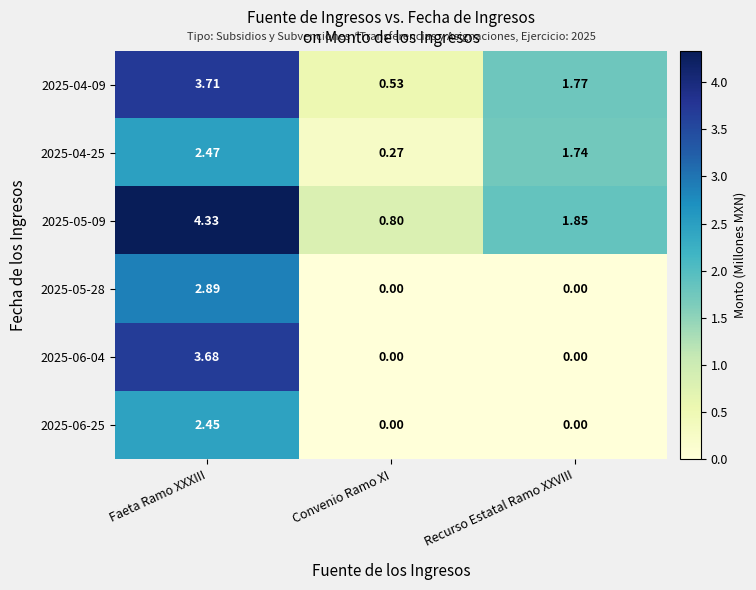

Where does the 2025-05-09 series first go above 1?

Faeta Ramo XXXIII